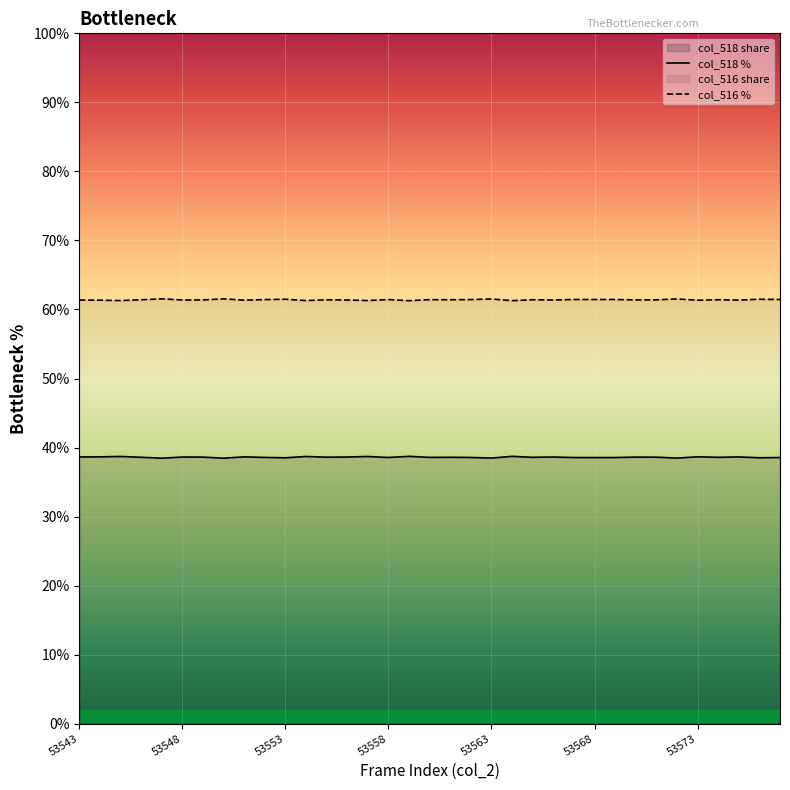

True or false: col_518 % has a value of 19.6 at 24.

False